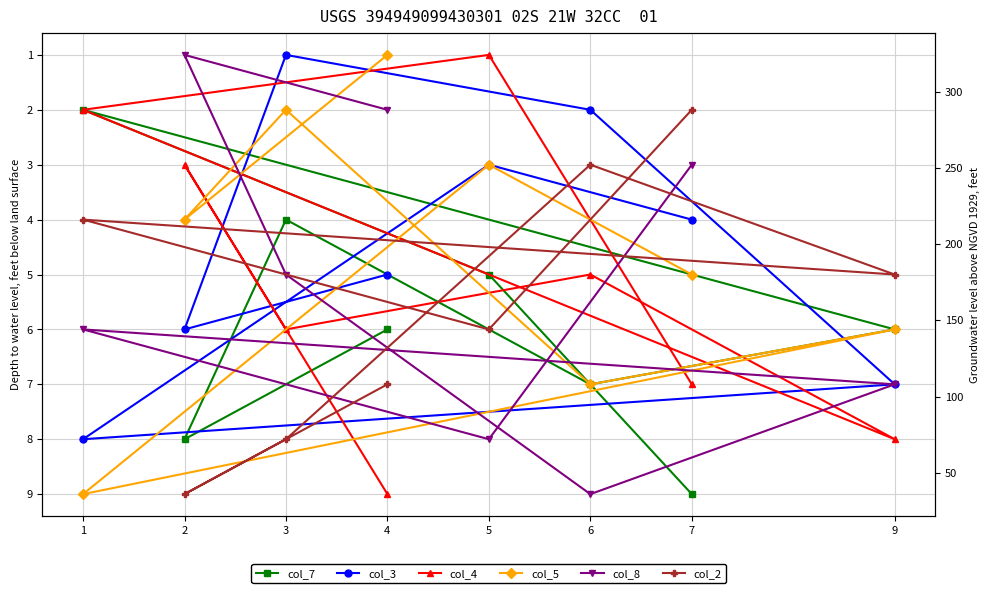

Where is the first local minimum for col_4?

2